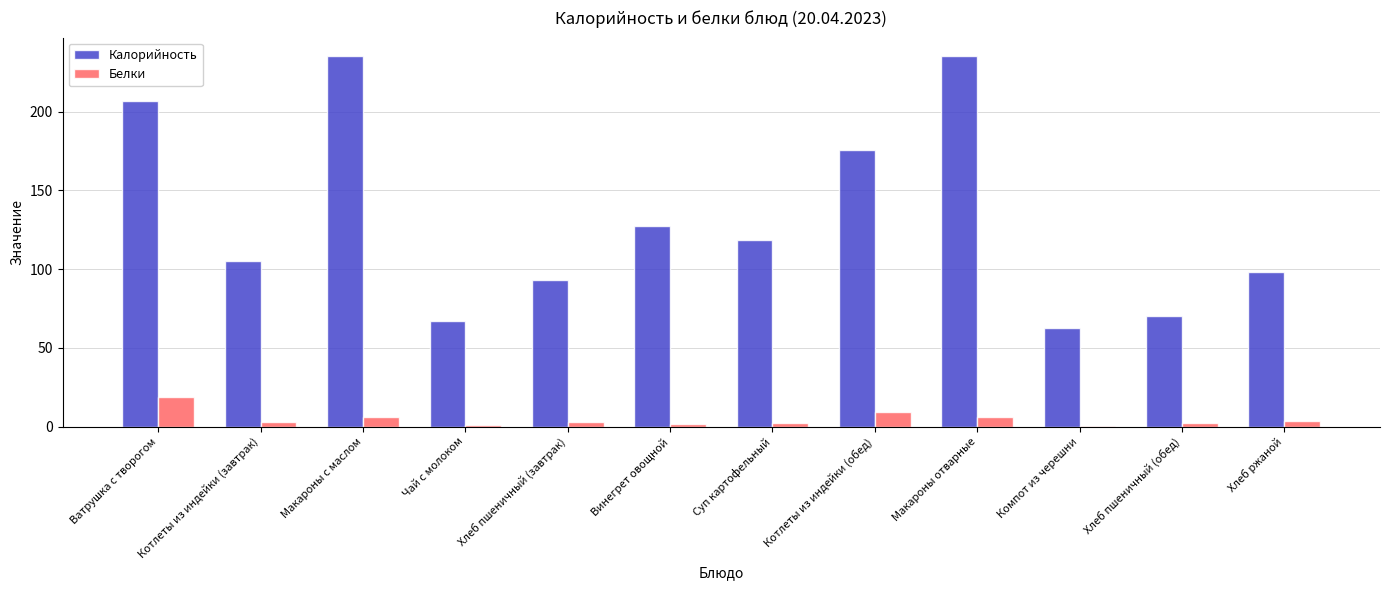

What is the highest value of the Калорийность series?

235.2